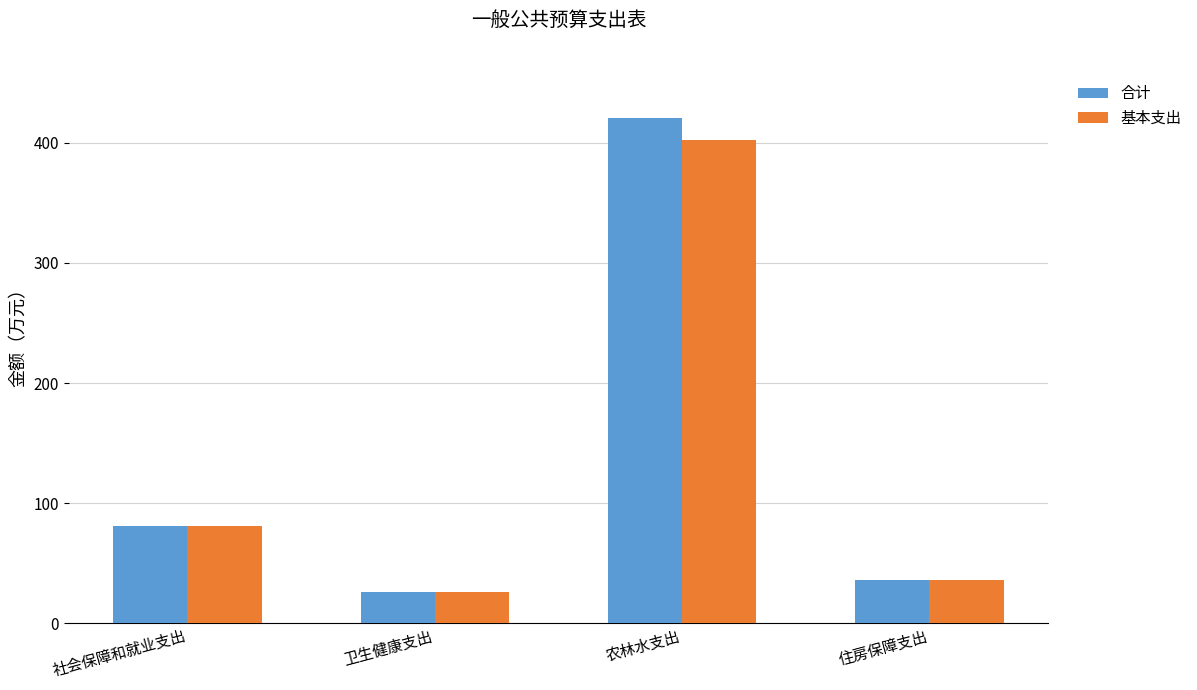

Which series has the largest total across all categories?

合计